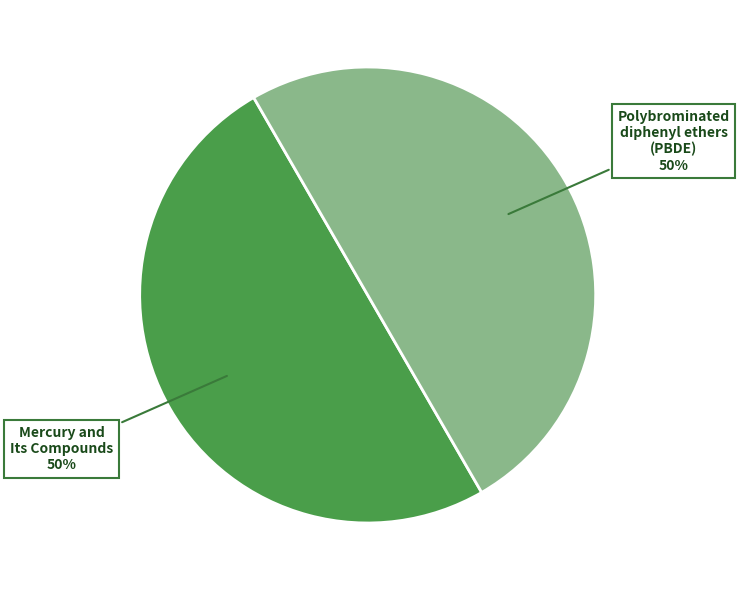

How many slices are in this pie chart?

2